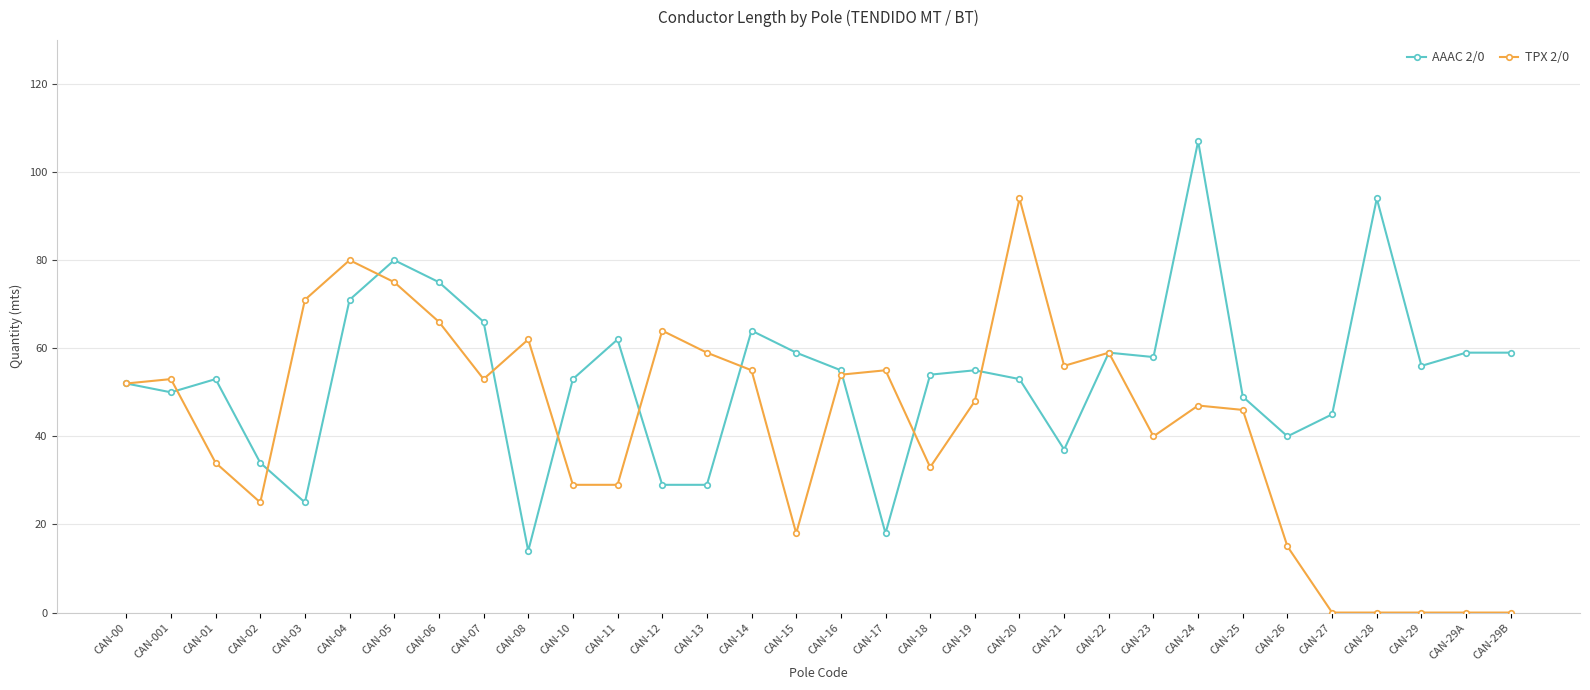

Count the number of data series in this chart.

2